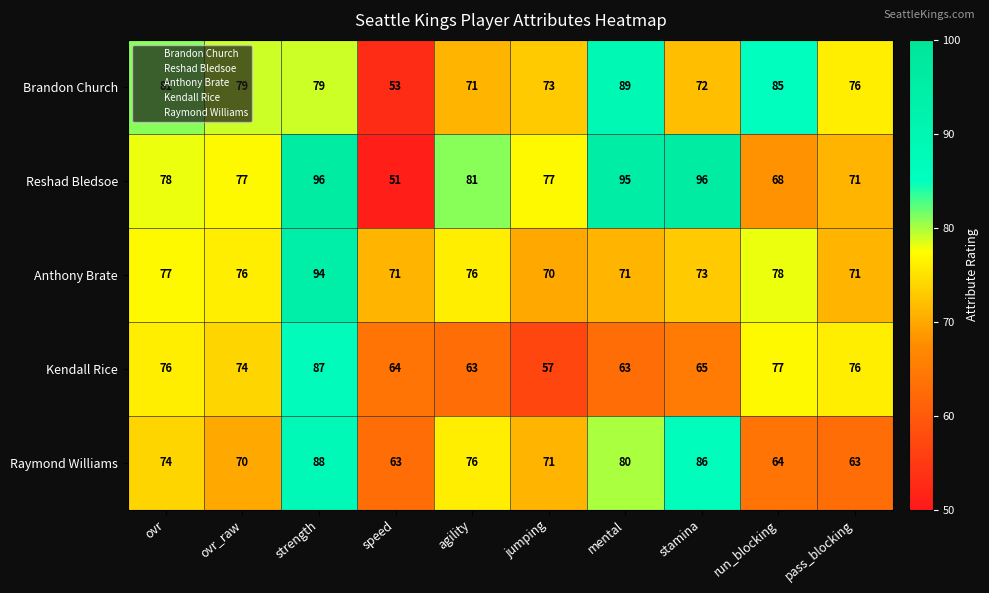

What is the difference between the highest and lowest values at mental?

32